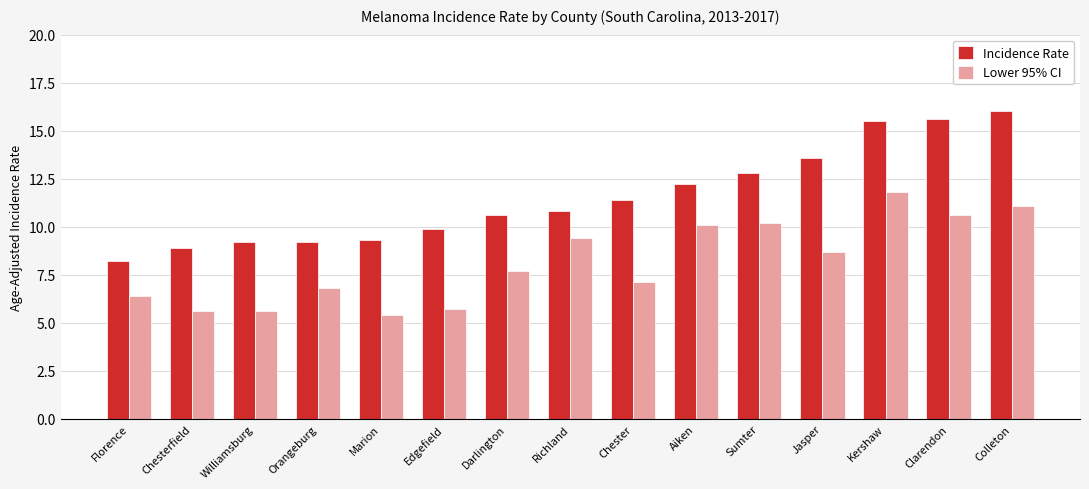

What is the label of the 13th bar from the left?

Kershaw